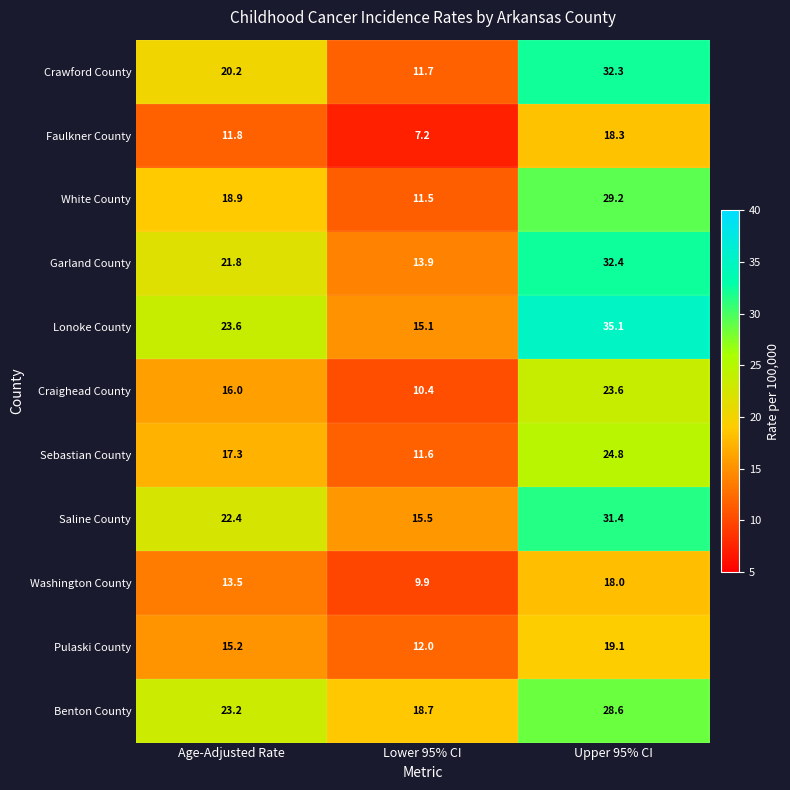

Rank the series at Upper 95% CI from highest to lowest value.

Lonoke County, Garland County, Crawford County, Saline County, White County, Benton County, Sebastian County, Craighead County, Pulaski County, Faulkner County, Washington County